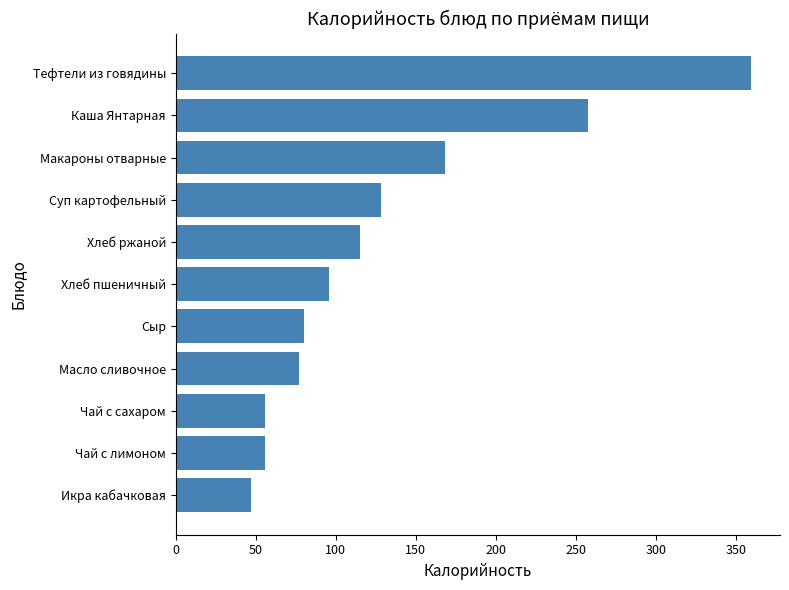

What is the maximum value shown in the chart?

359.7